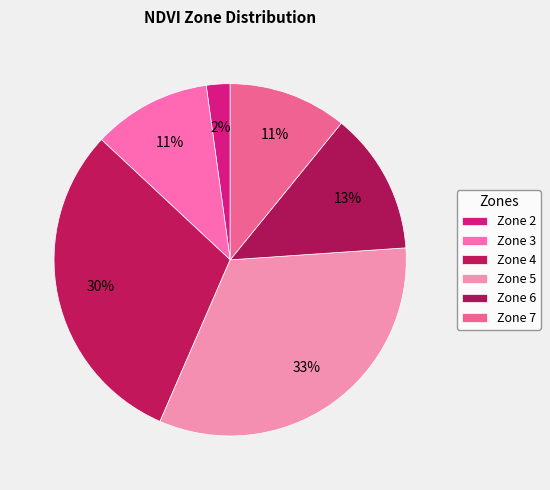

Do Zone 3 and Zone 2 together represent more than half of the pie?

No